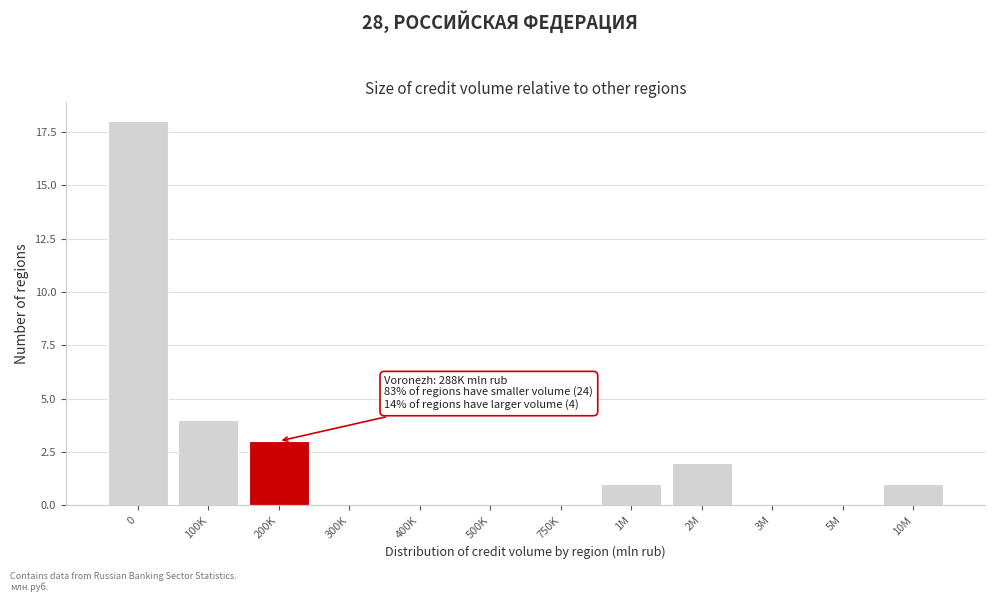

Reading left to right, list all the values displayed in this chart.

0=18	100K=4	200K=3	300K=0	400K=0	500K=0	750K=0	1M=1	2M=2	3M=0	5M=0	10M=1